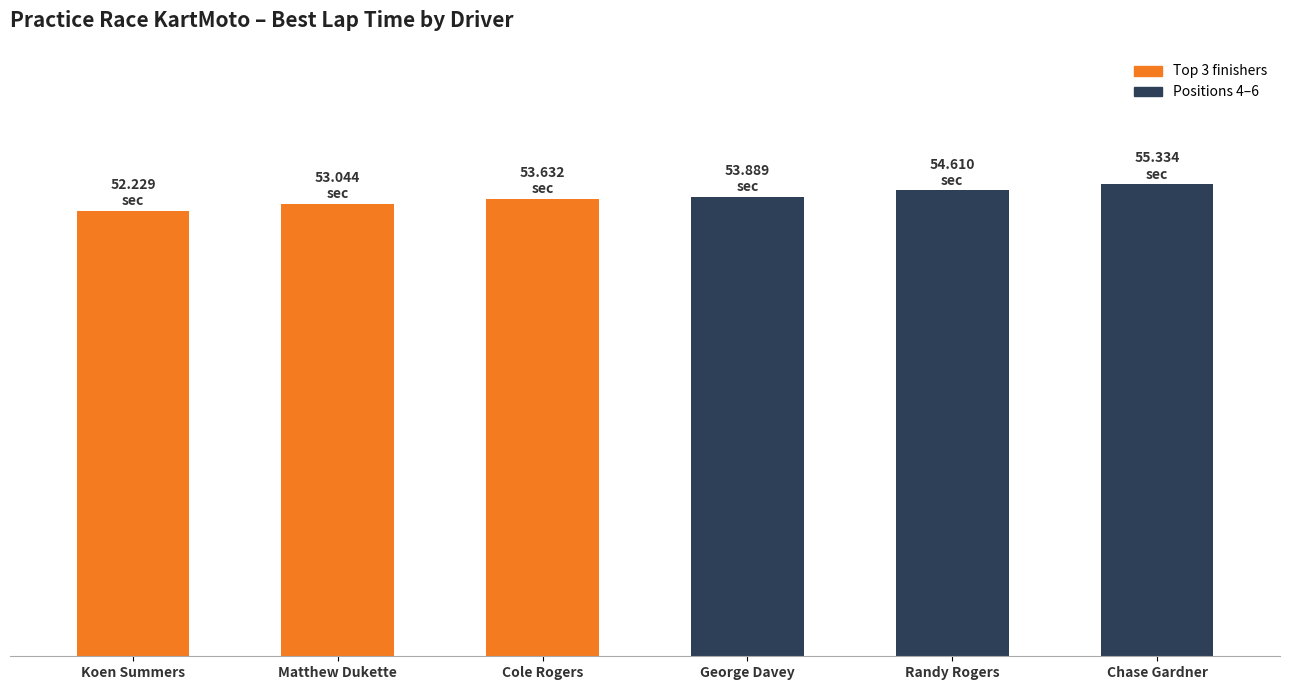

Reading right to left, extract all data points from this chart.

Chase Gardner=55.3	Randy Rogers=54.6	George Davey=53.9	Cole Rogers=53.6	Matthew Dukette=53.0	Koen Summers=52.2